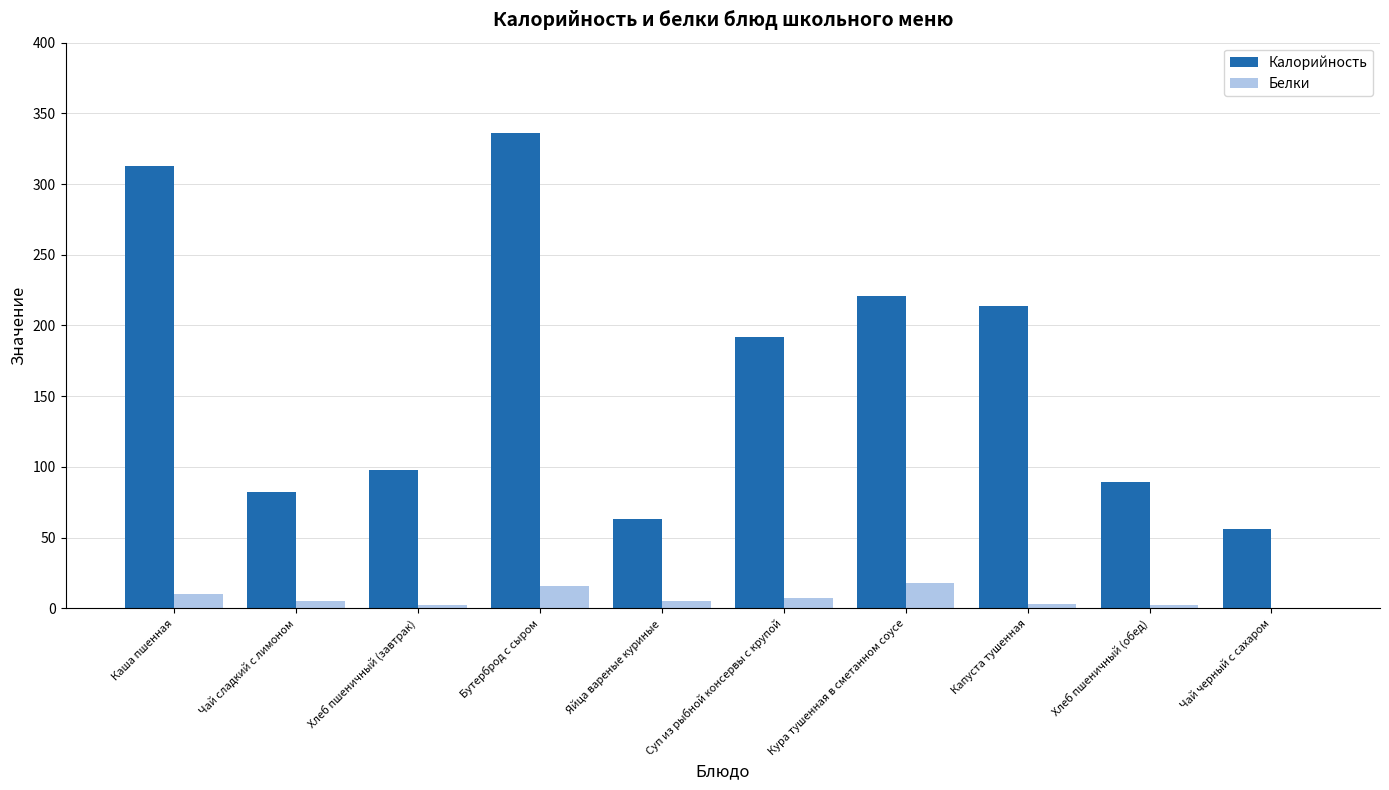

How many groups of bars are there?

10